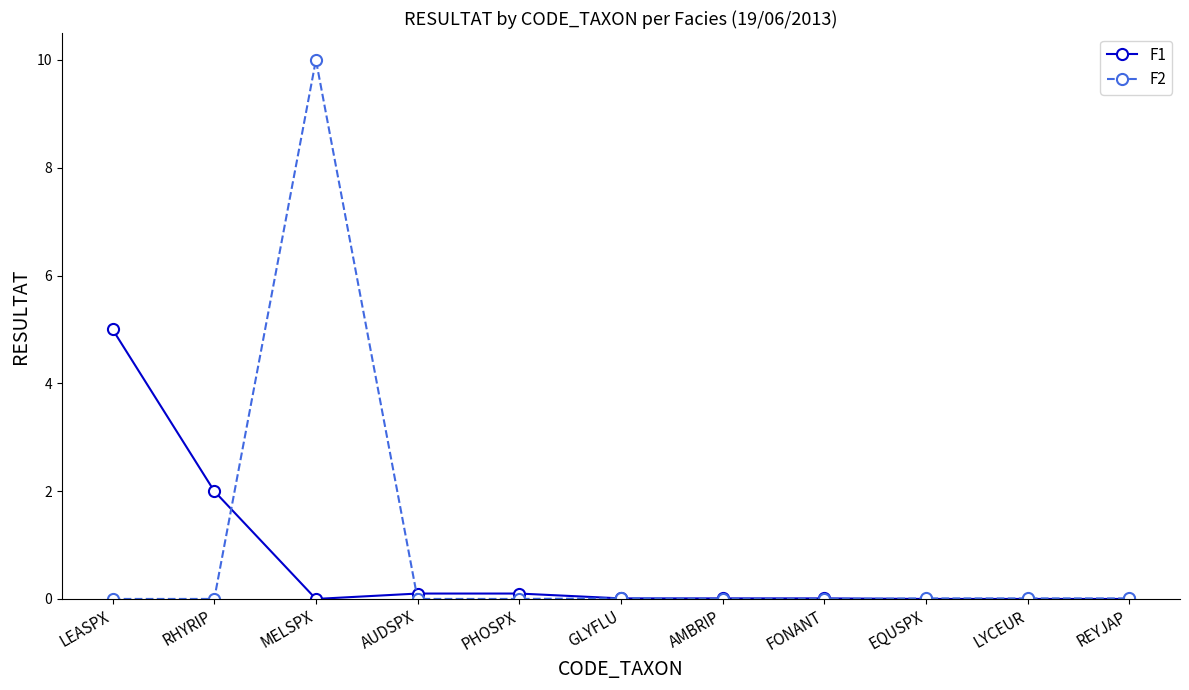

Which category has the highest value in the F1 series?

LEASPX